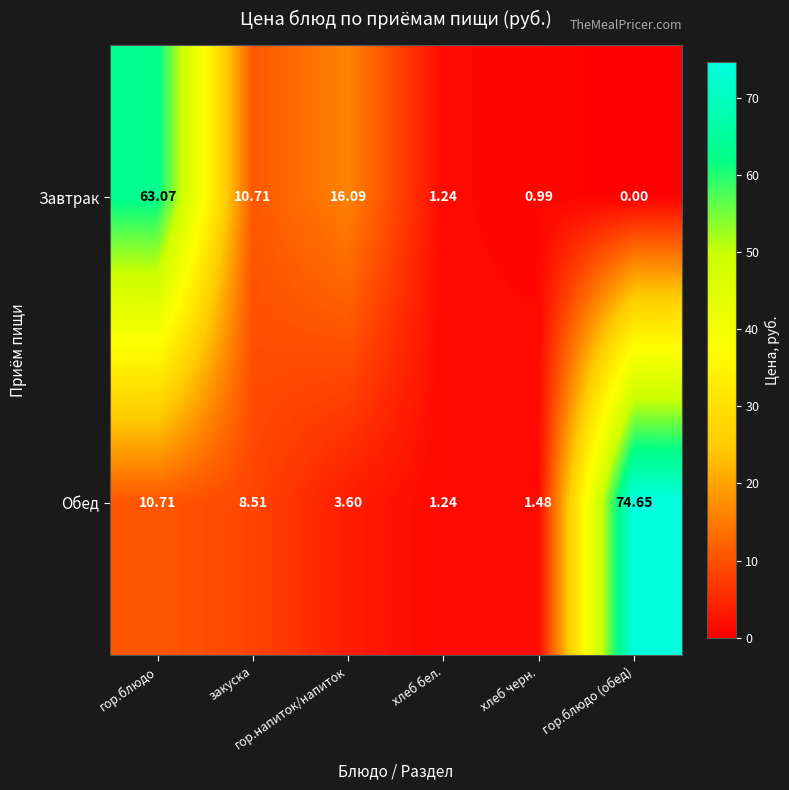

Rank the series by their average value, from lowest to highest.

Завтрак, Обед